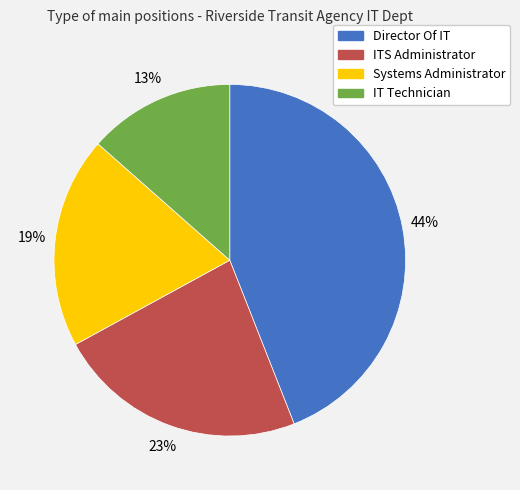

Is there any slice that represents more than half of the pie?

No